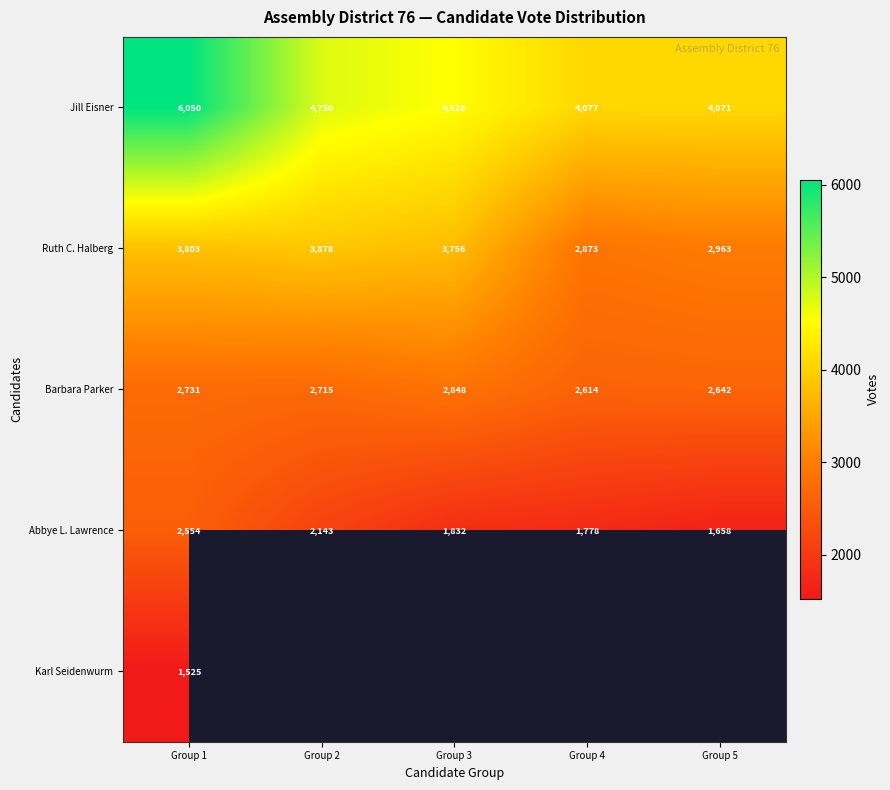

Rank the categories by Ruth C. Halberg value from highest to lowest.

Group 2, Group 1, Group 3, Group 5, Group 4